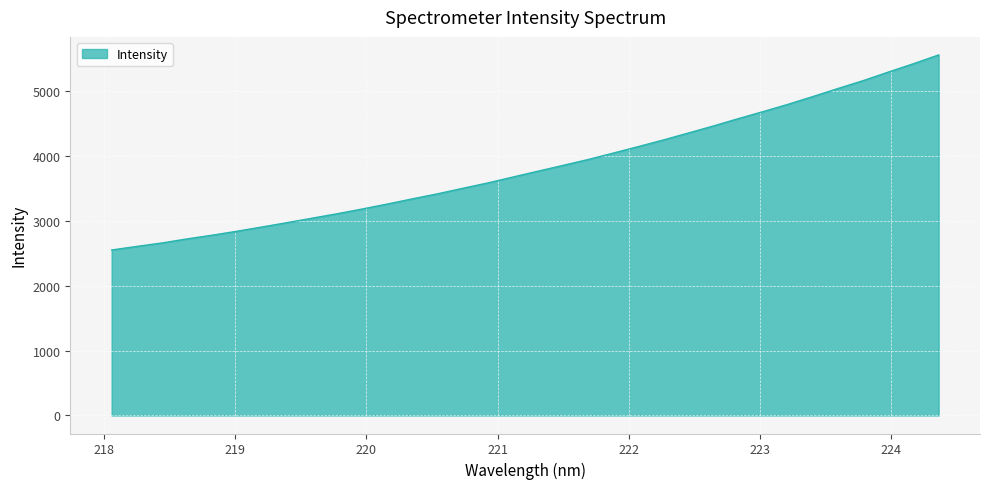

What is the smallest value displayed?

2547.7